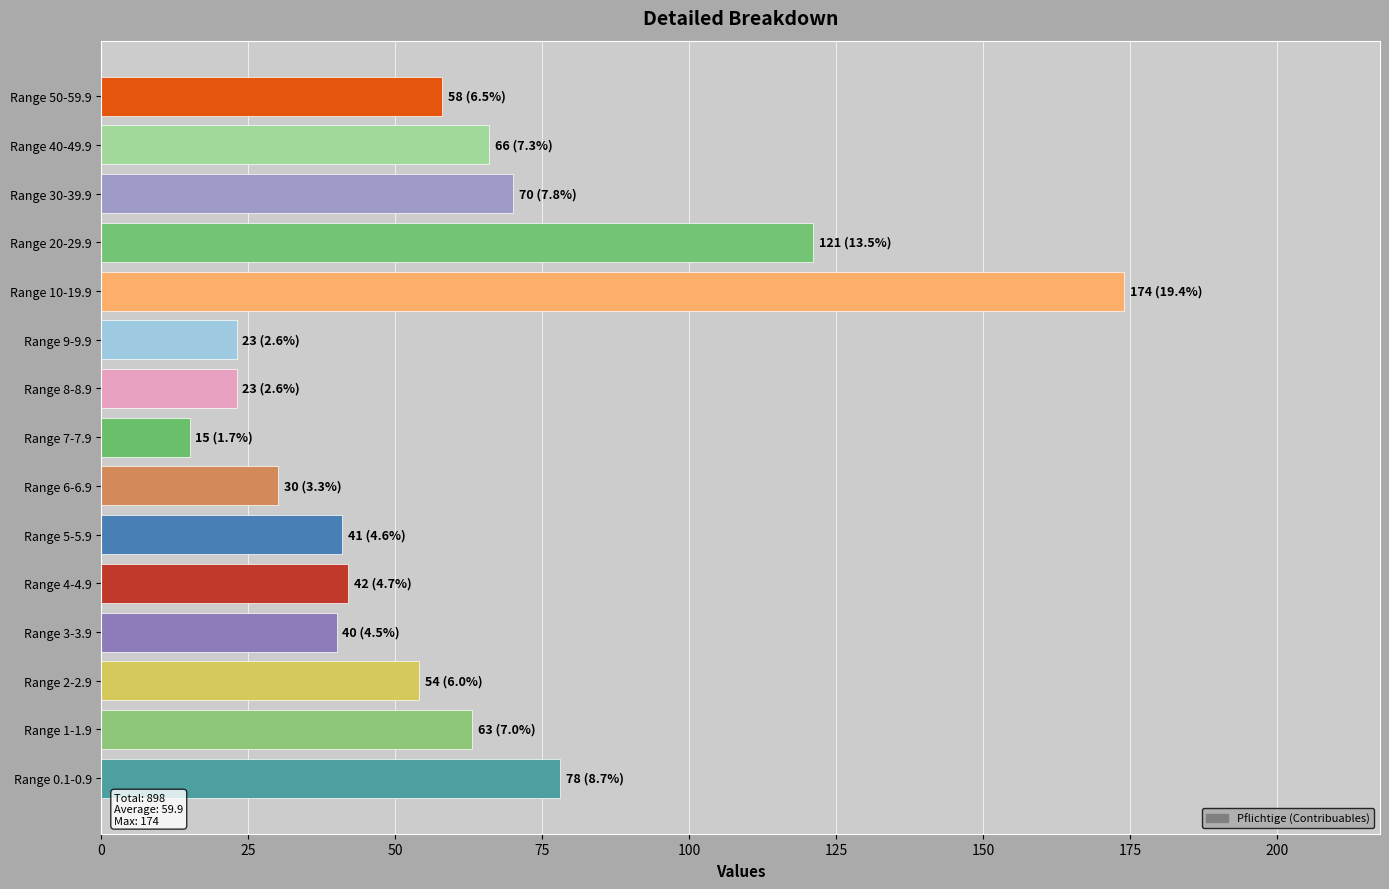

Is it true that the value at Range 50-59.9 is 24?

False